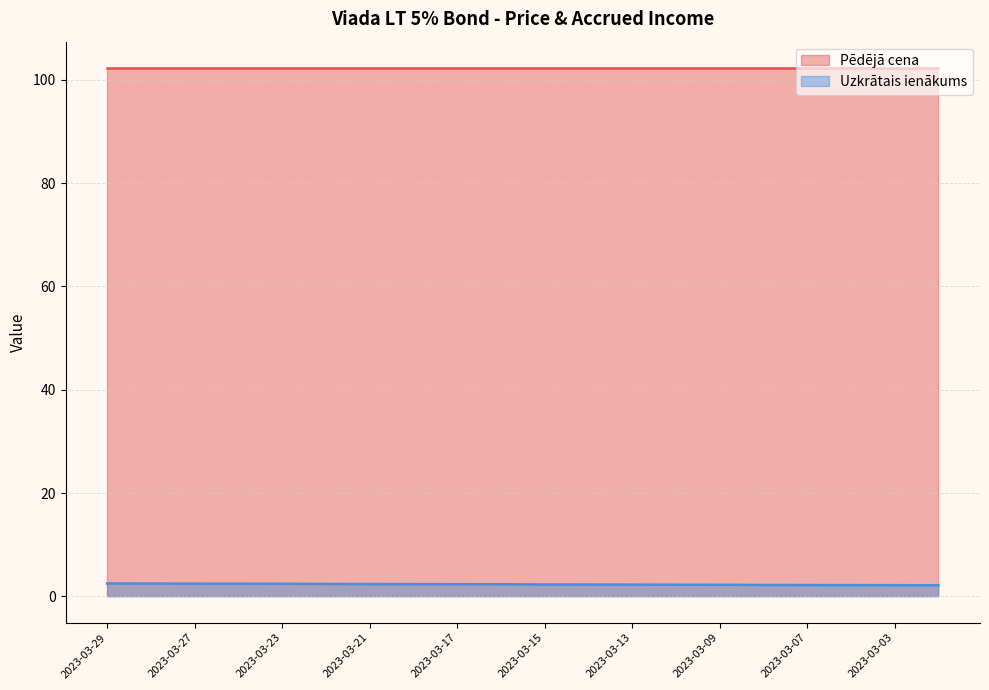

How many values are between 2 and 3?

20